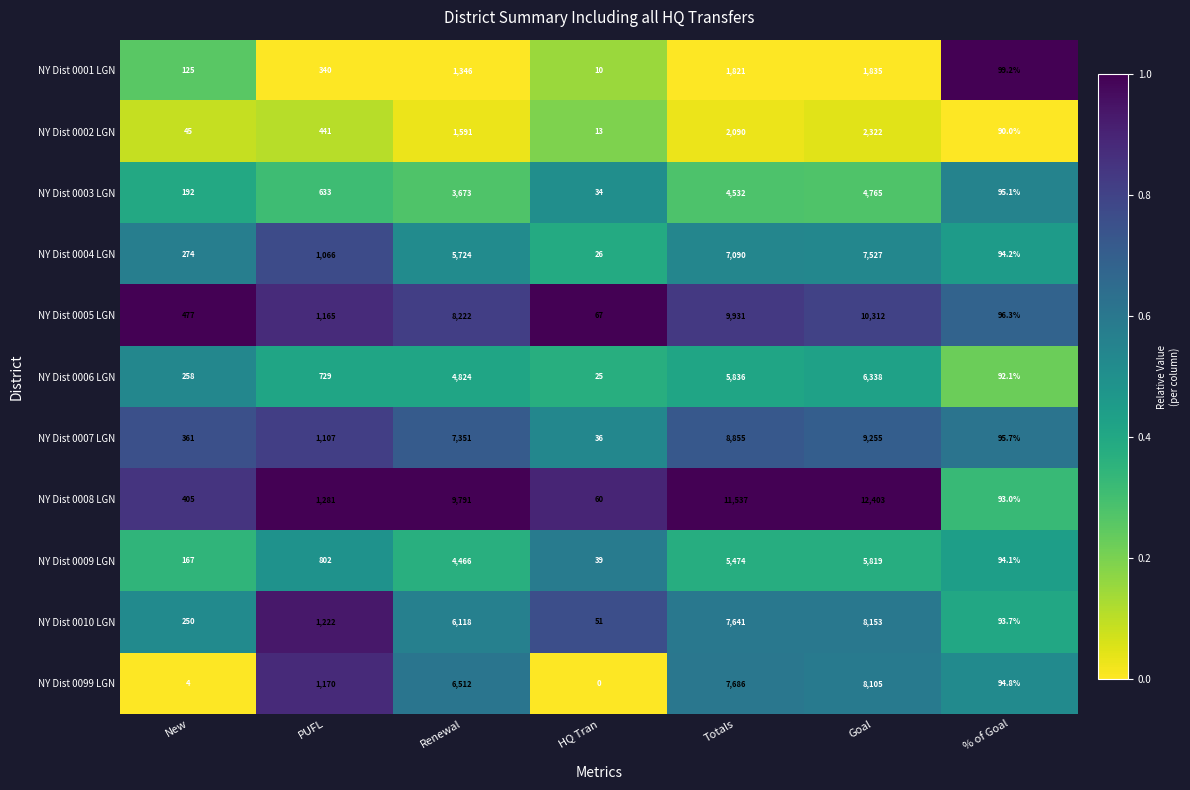

Count the number of categories in the chart.

7